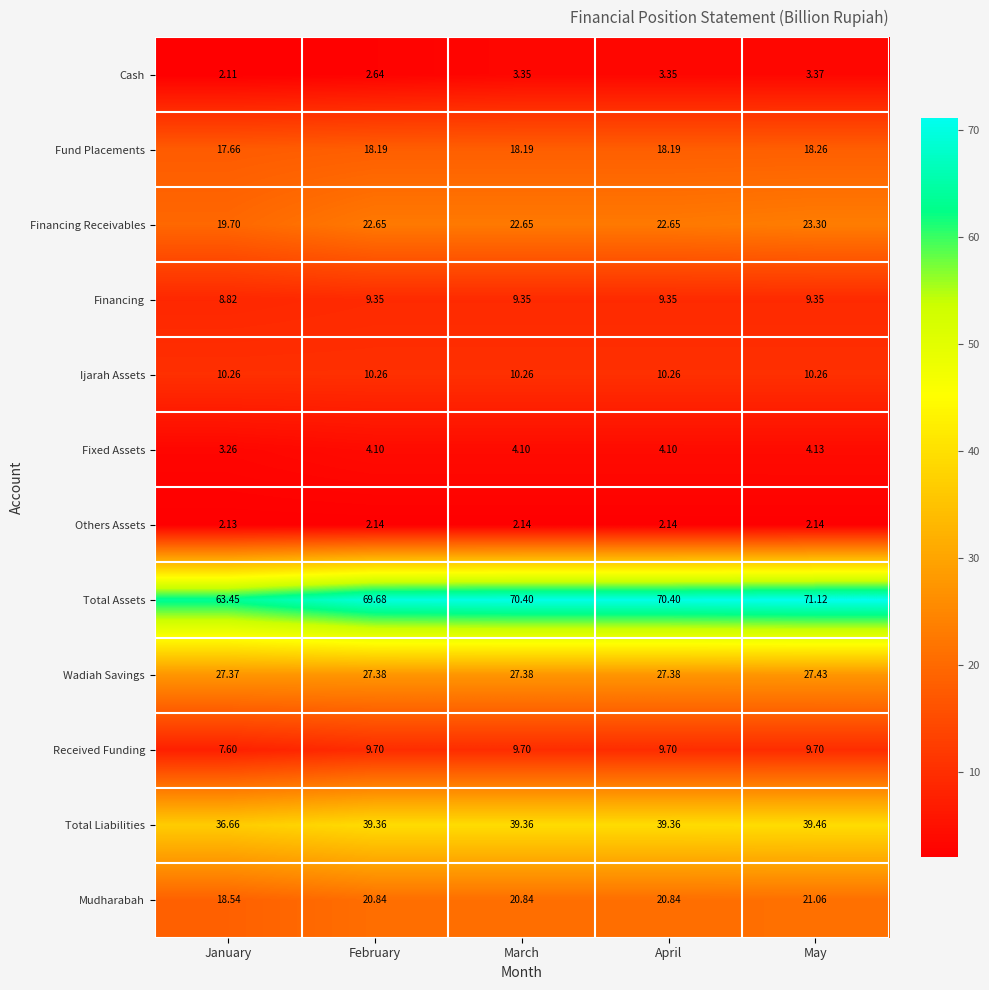

How many series are shown in this chart?

12